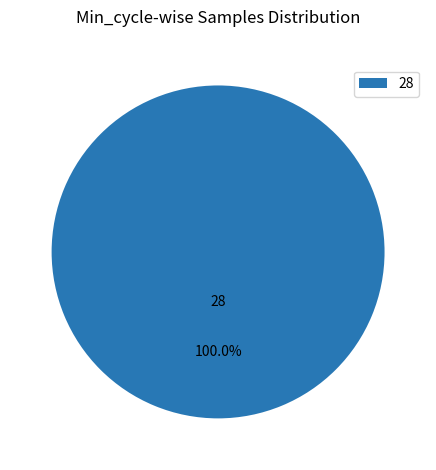

Rank the categories by value from highest to lowest.

28